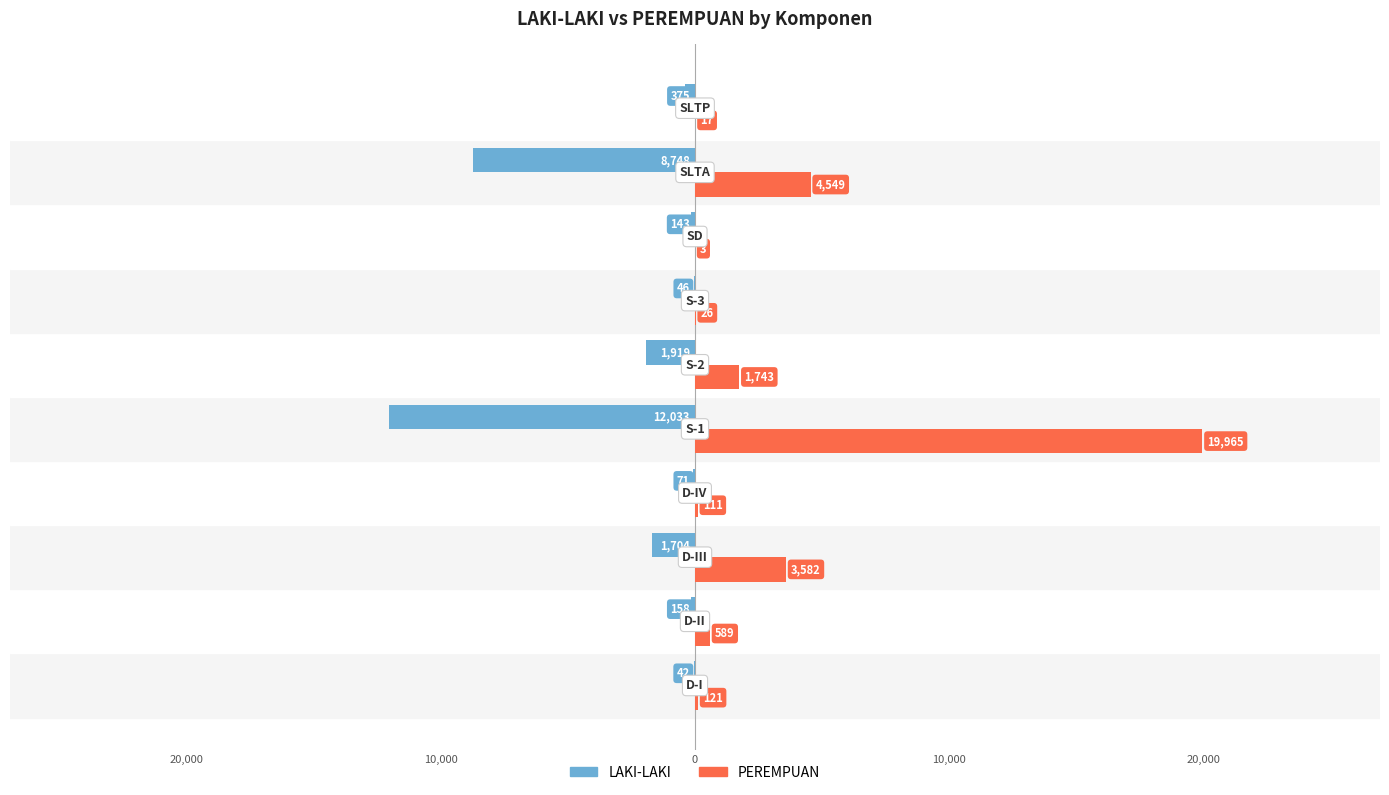

What are all the series names shown in the legend?

LAKI-LAKI, PEREMPUAN